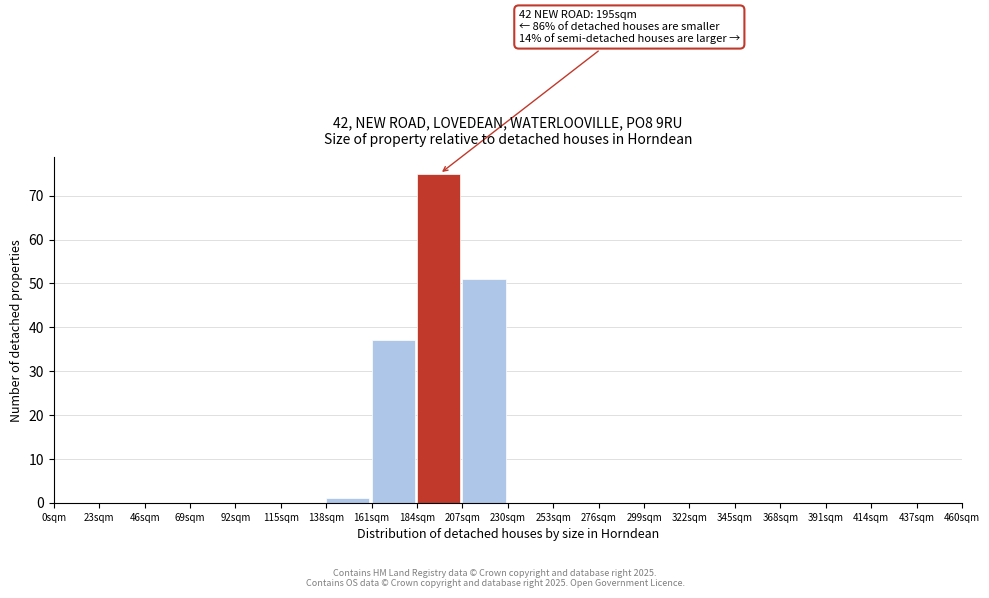

Which range on the x-axis has the tallest bar?

184 to 207